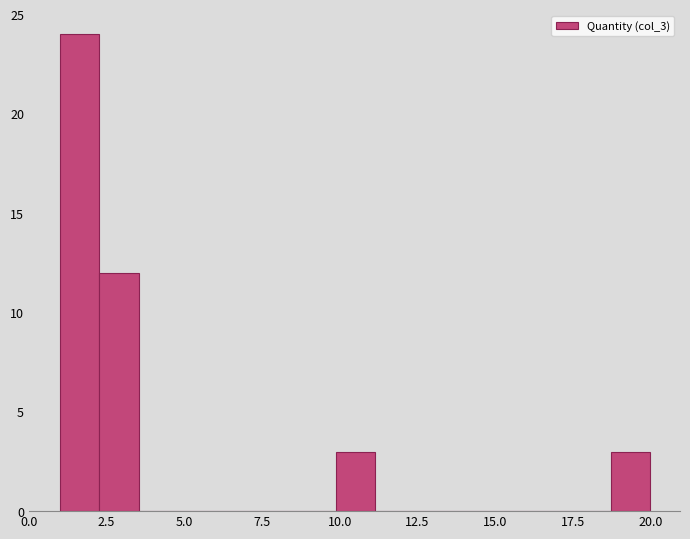

Read against the x-axis, roughly where is the centre of the tallest bar?

1.5